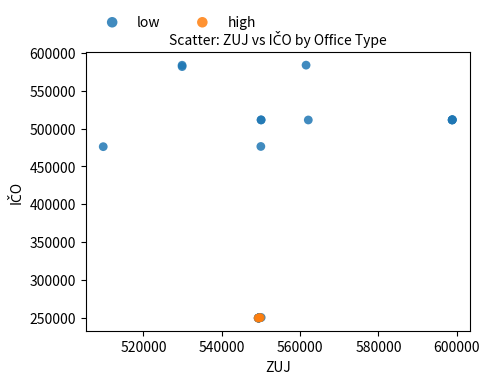

Which series reaches the maximum Y coordinate?

low